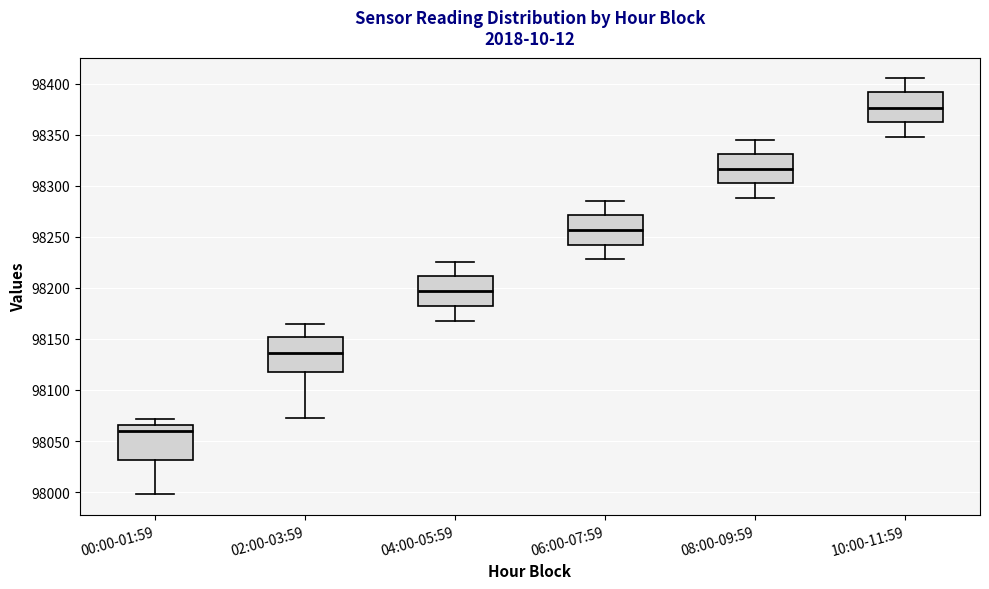

Reading left to right, transcribe this box plot: for each box, give where its median line is, the range the box spans, and where its two whiskers end, as read against the y-axis. The values are not printed on the chart, so give them approximately, as read against the axis.

00:00-01:59: median 98060, box 98030 to 98065, whiskers 98000 to 98070
02:00-03:59: median 98135, box 98115 to 98150, whiskers 98075 to 98165
04:00-05:59: median 98195, box 98180 to 98210, whiskers 98170 to 98225
06:00-07:59: median 98255, box 98240 to 98270, whiskers 98230 to 98285
08:00-09:59: median 98315, box 98300 to 98330, whiskers 98290 to 98345
10:00-11:59: median 98375, box 98360 to 98390, whiskers 98350 to 98405